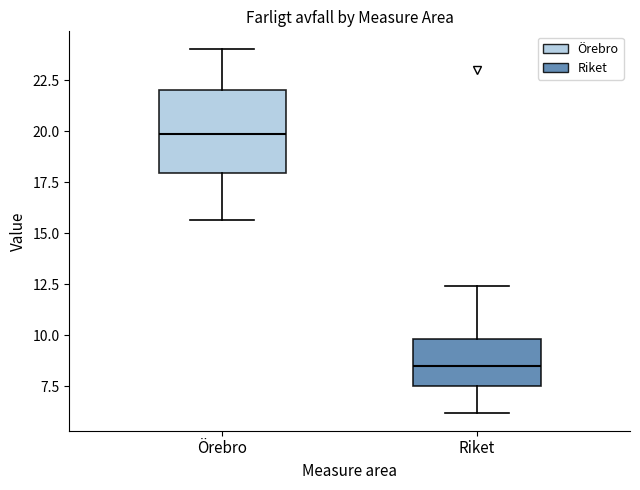

Which box has the lowest median line?

Riket